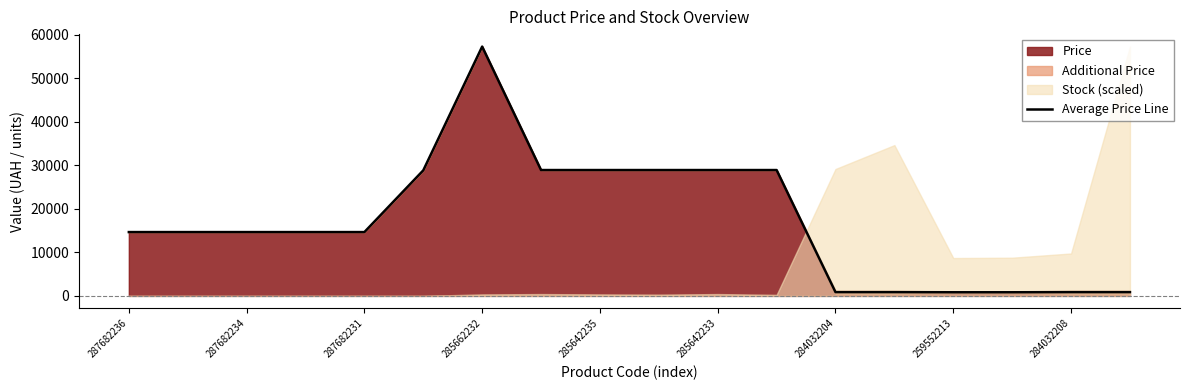

The Average Price Line series shows 6756.3 at 287682234. True or false?

False